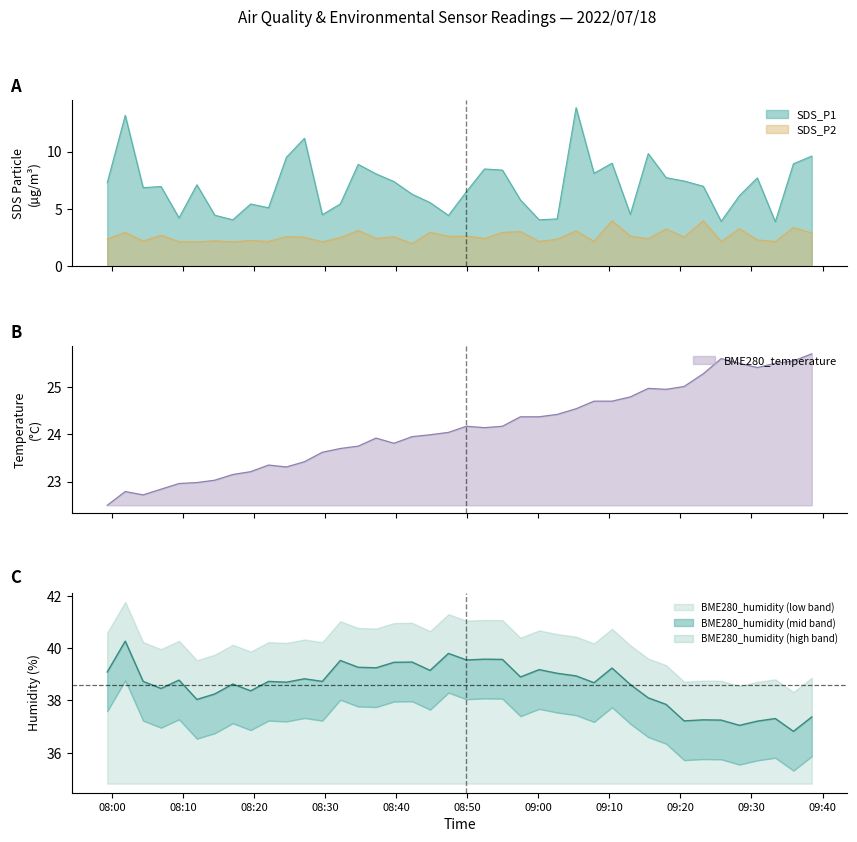

What is the average value of the BME280_humidity series?

38.6